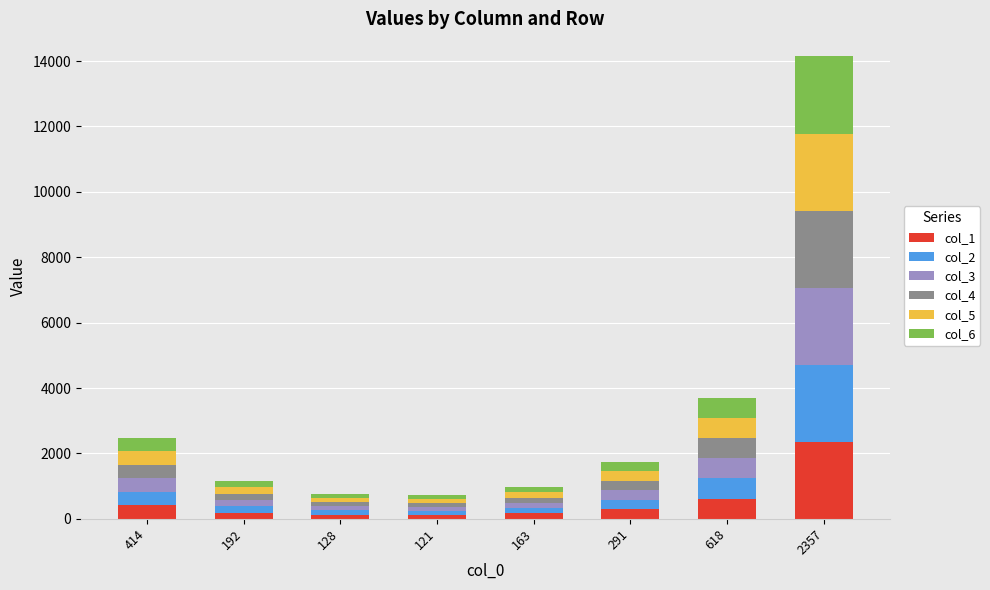

True or false: col_1 has a value of 414 at 414.

True